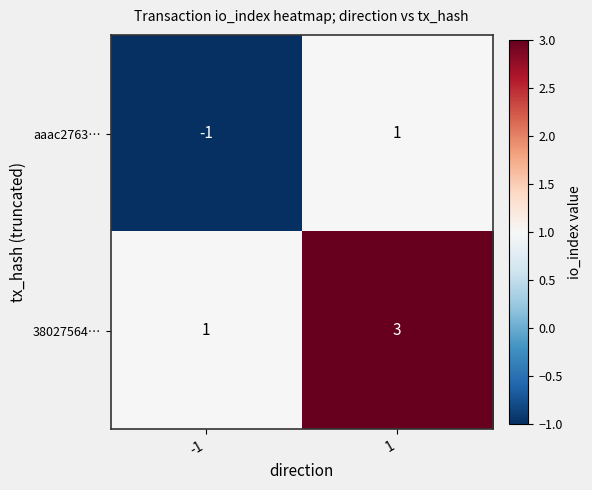

What is the highest value of the 38027564… series?

3